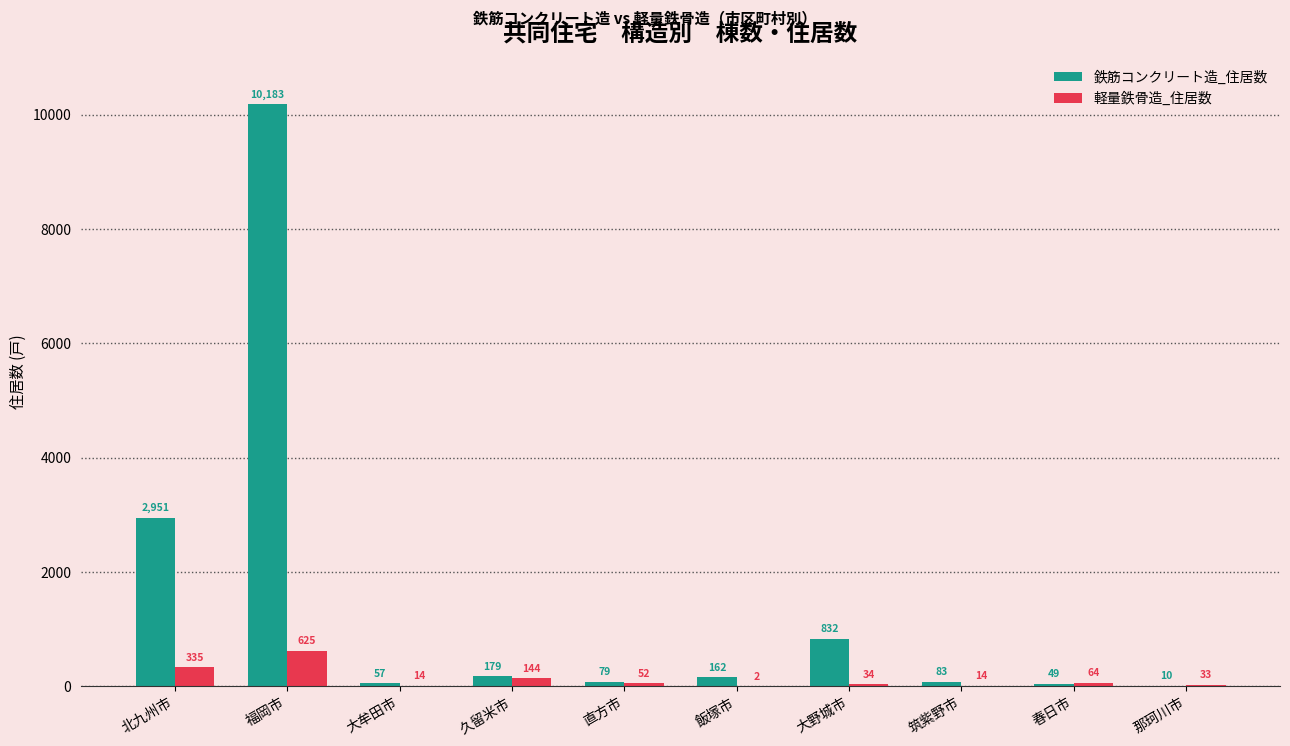

Are the bars horizontal?

No